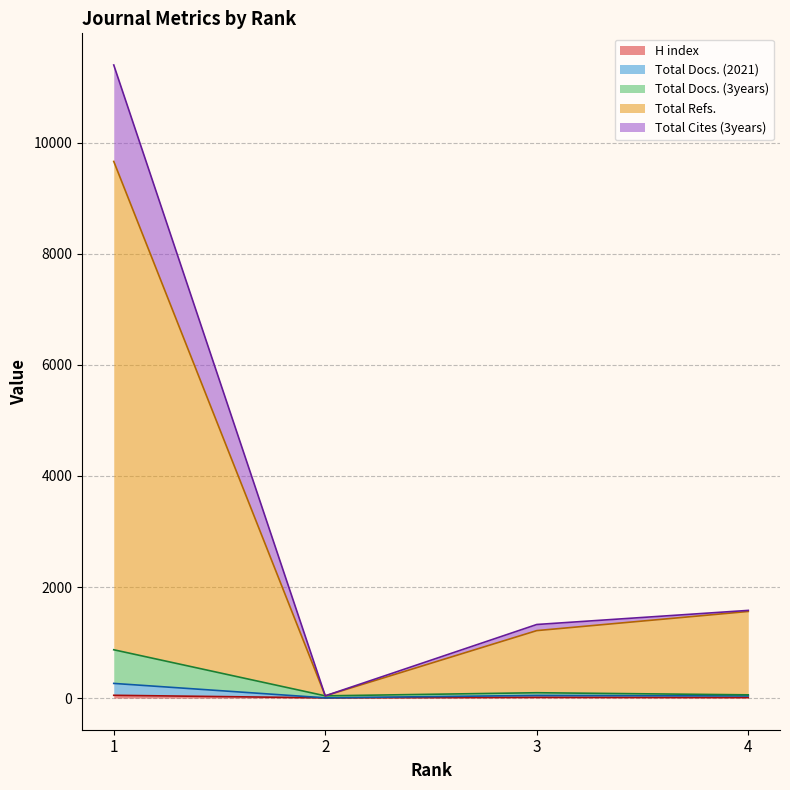

True or false: Total Docs. (2021) and H index intersect in this chart.

False